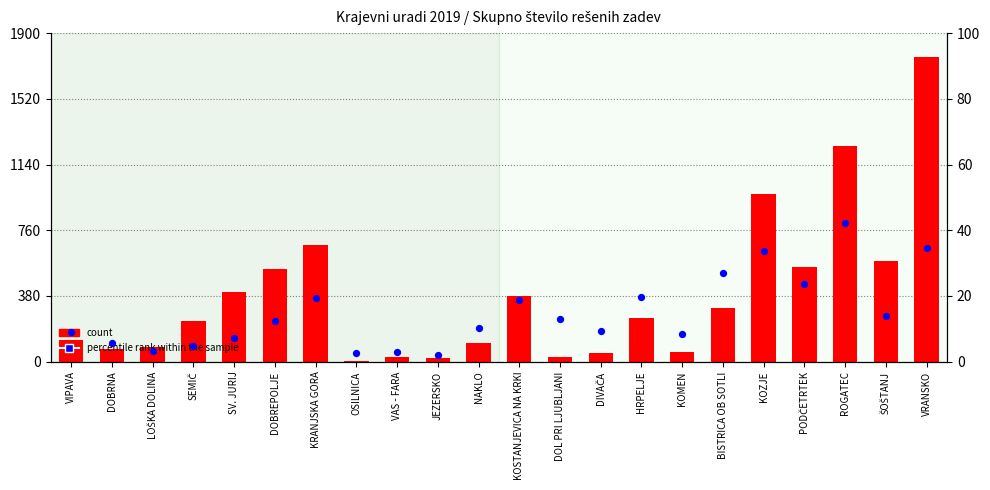

Which series has the largest total across all categories?

count